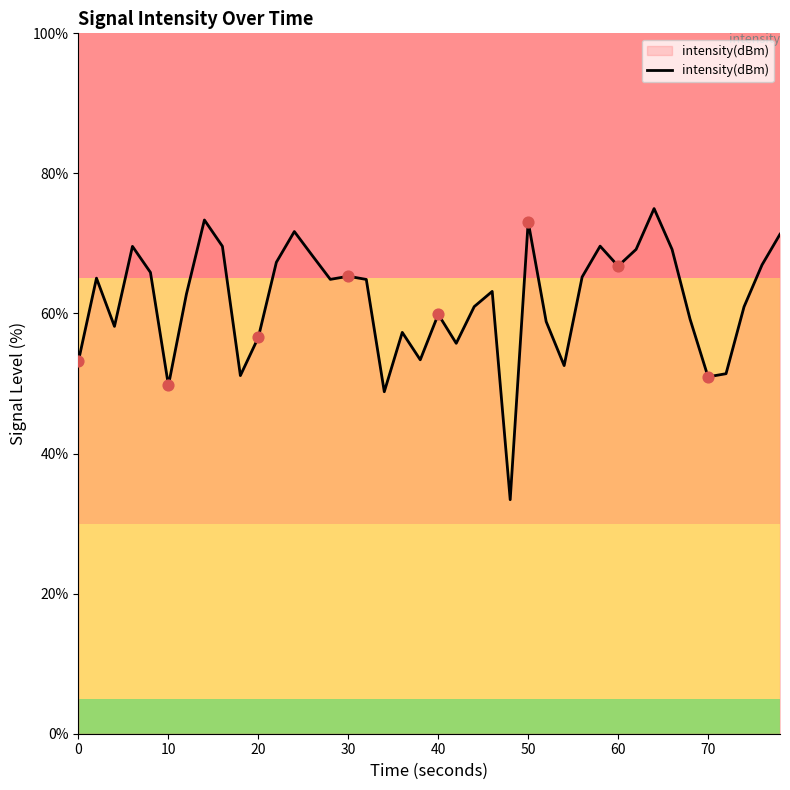

What is the maximum value shown in the chart?

75.0